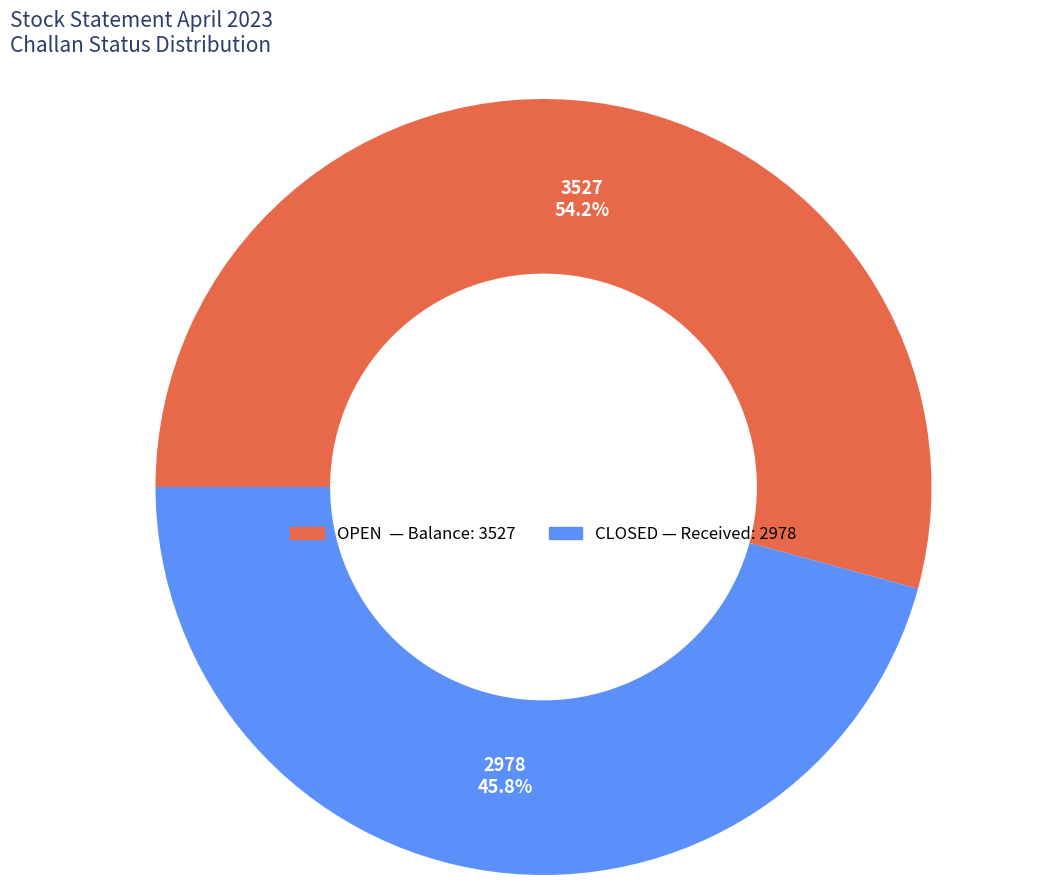

Which category accounts for the majority?

OPEN